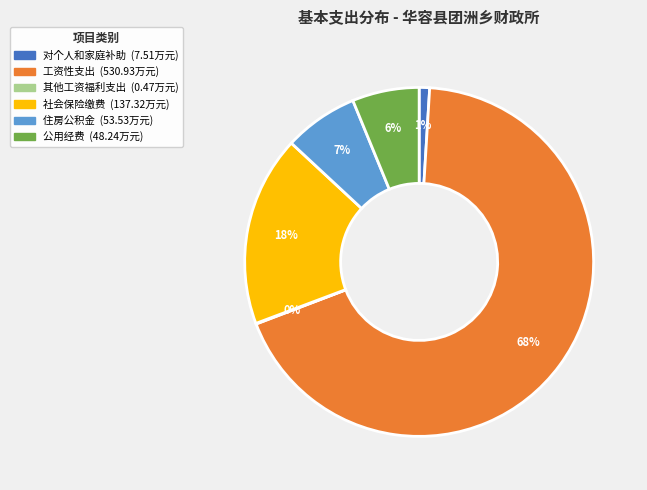

To the nearest percent, what is the average slice percentage?

17%